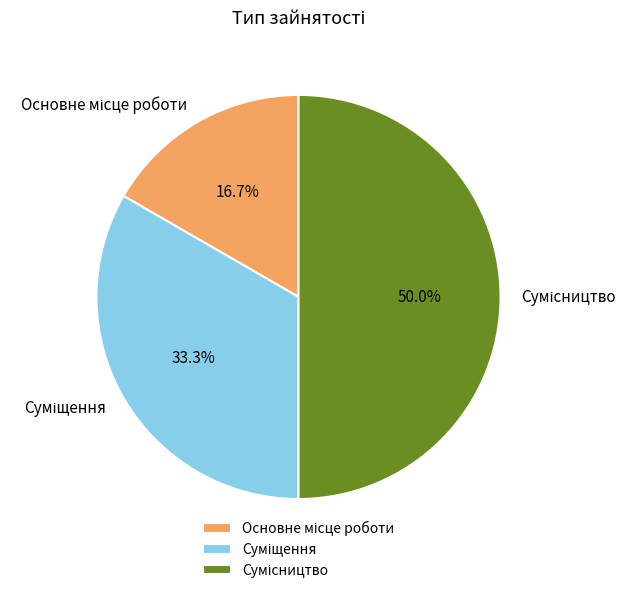

How many segments does this pie chart have?

3